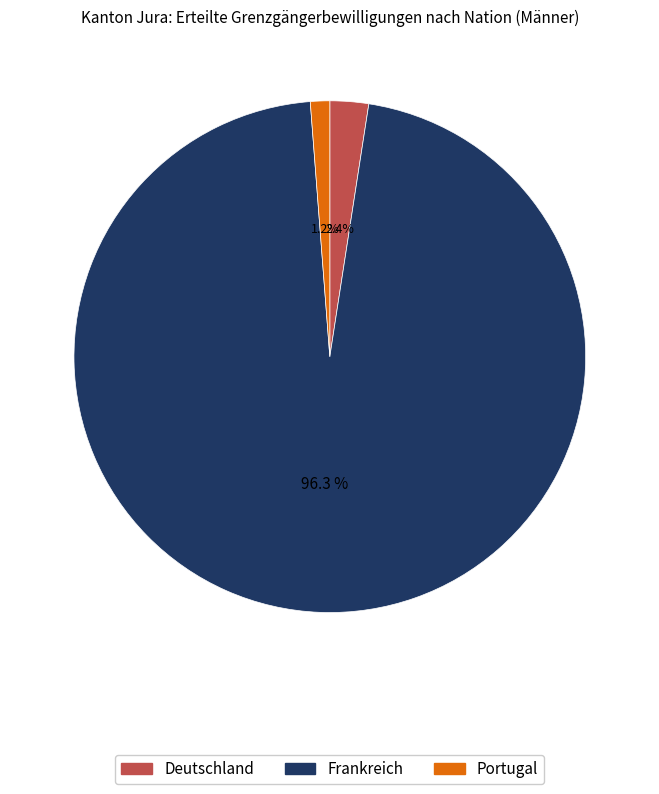

What portion of the pie excludes Portugal?

98.8%